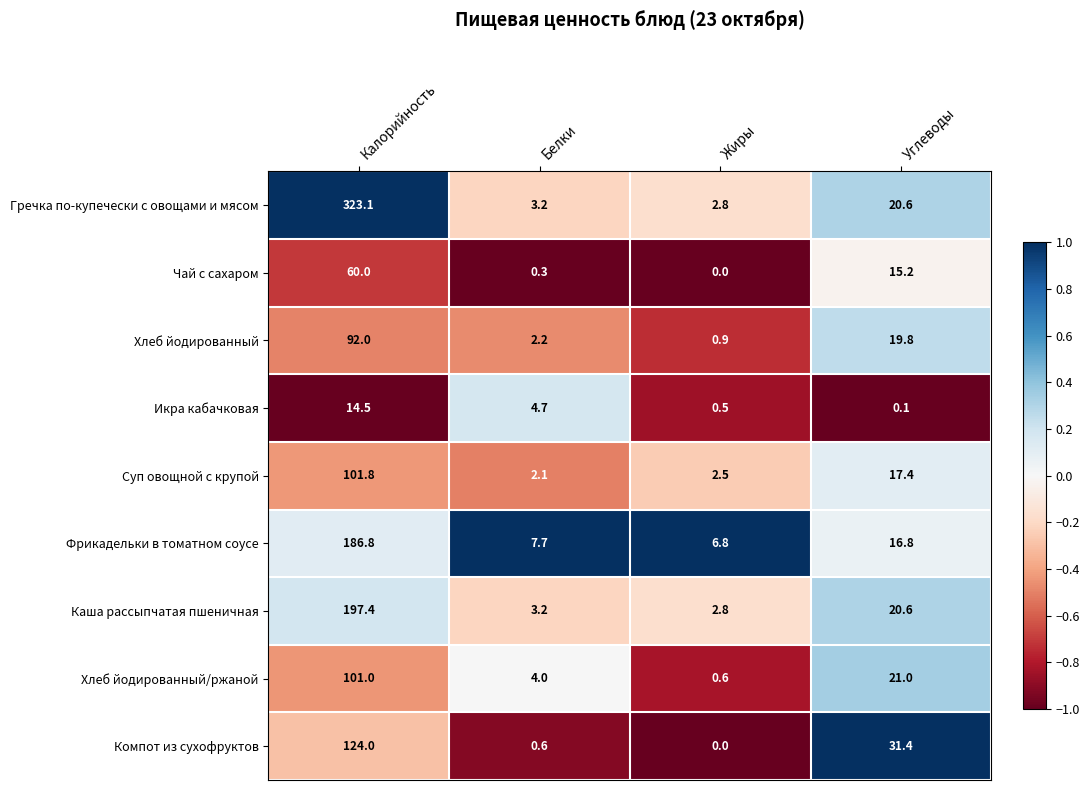

Which series has the largest total across all categories?

Гречка по-купечески с овощами и мясом